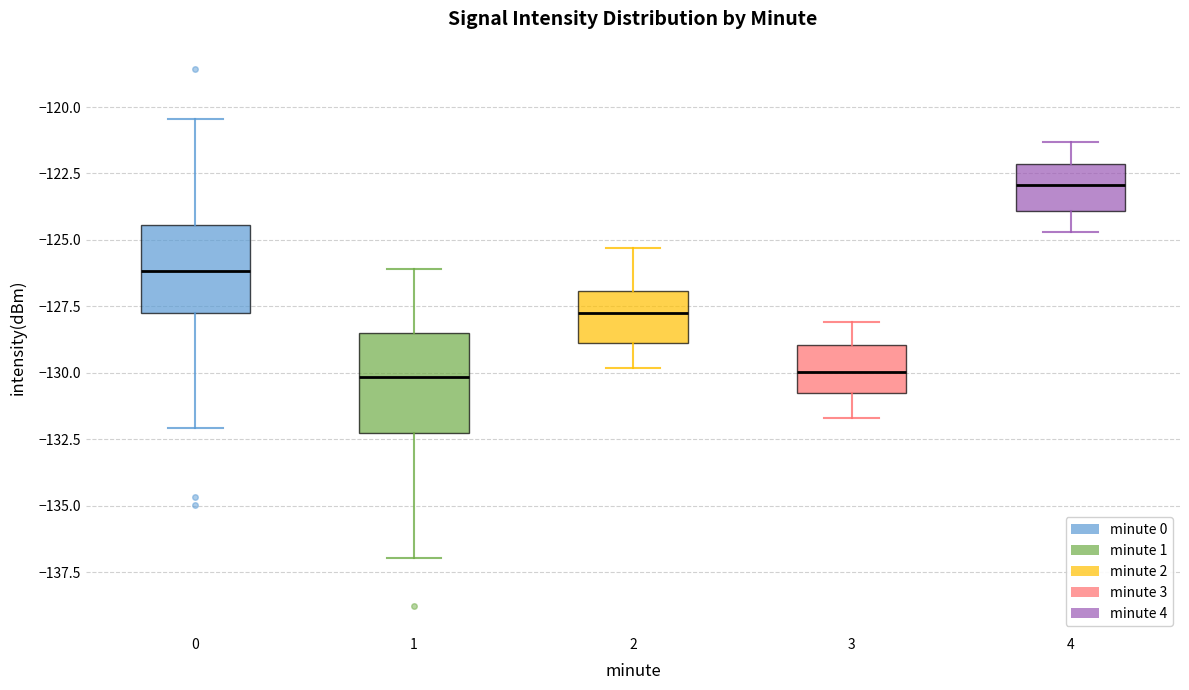

Which box's median line is the highest?

4